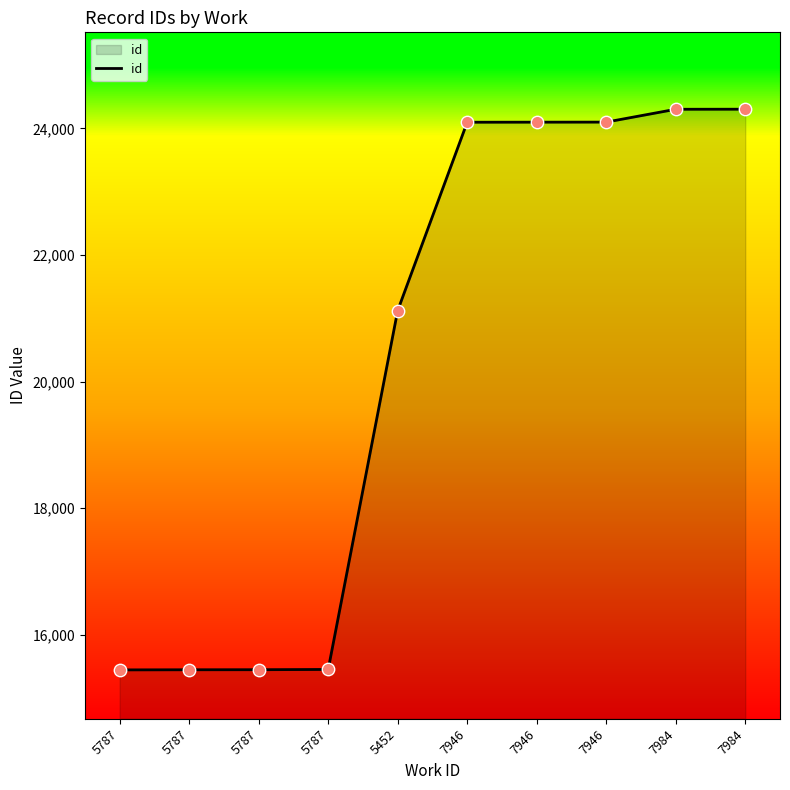

Is this an area chart (filled region under the line)?

Yes